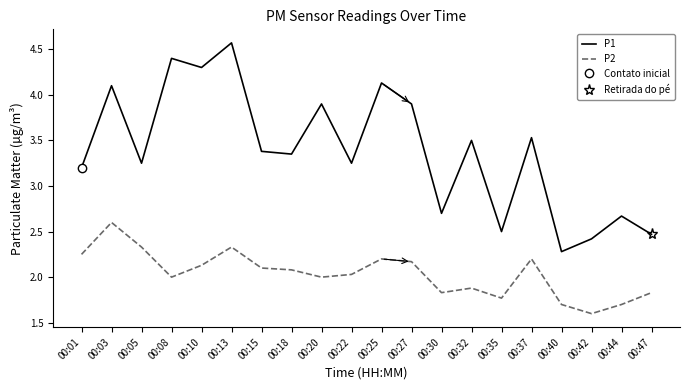

What are all the series names shown in the legend?

P1, P2